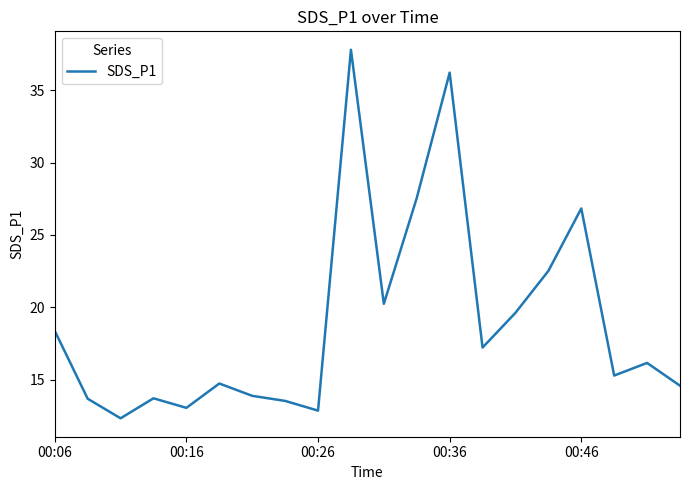

What is the maximum value shown in the chart?

37.8